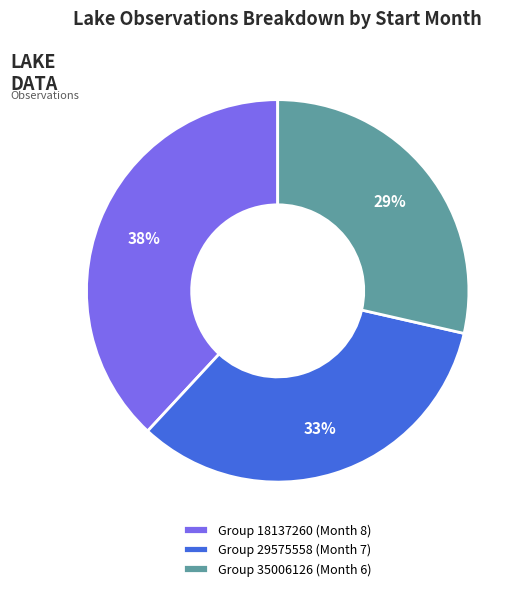

Is the sum of Group 29575558 (Month 7) and Group 35006126 (Month 6) greater than half?

Yes